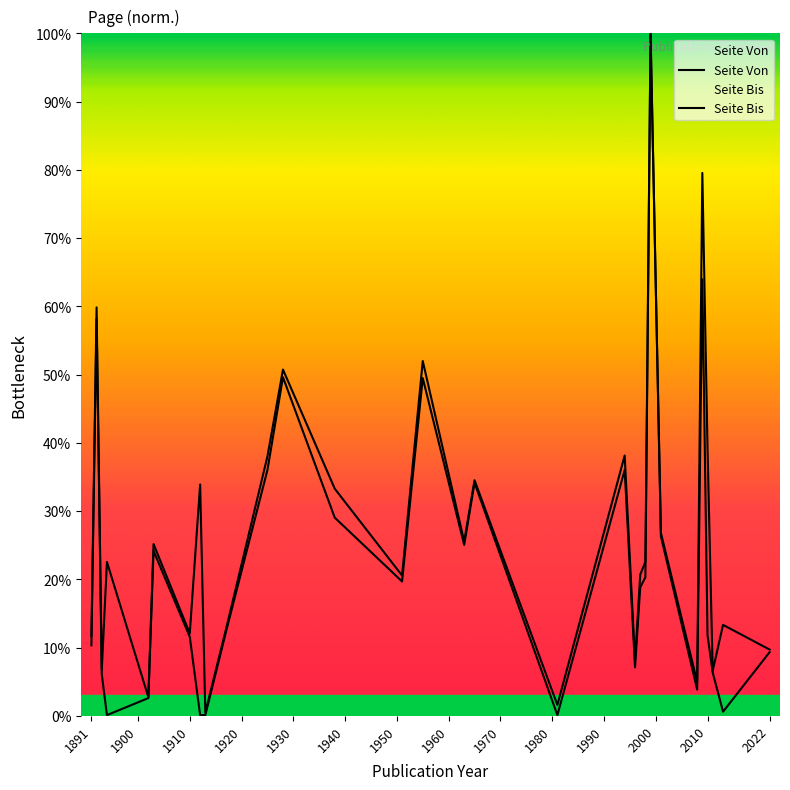

What is the lowest value of the Seite Bis series?

0.5